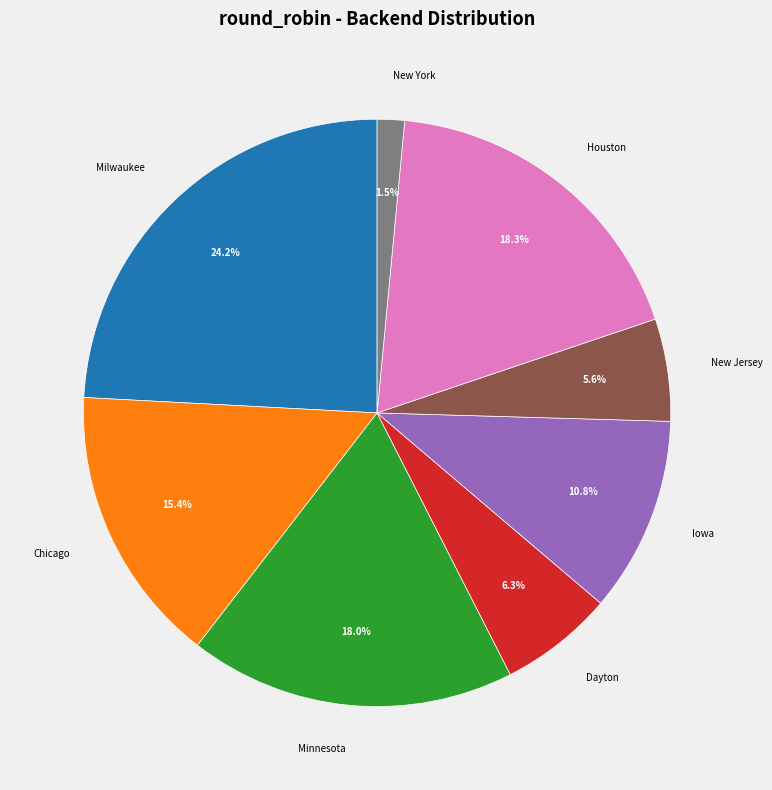

Which has a higher value, Chicago or Houston?

Houston